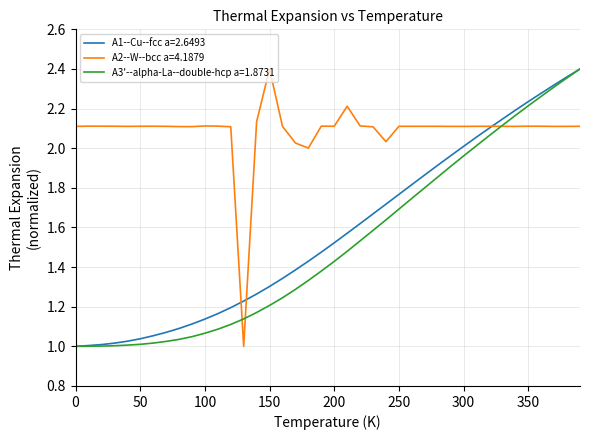

Is it true that A1--Cu--fcc a=2.6493 equals 1.0 at 0?

True